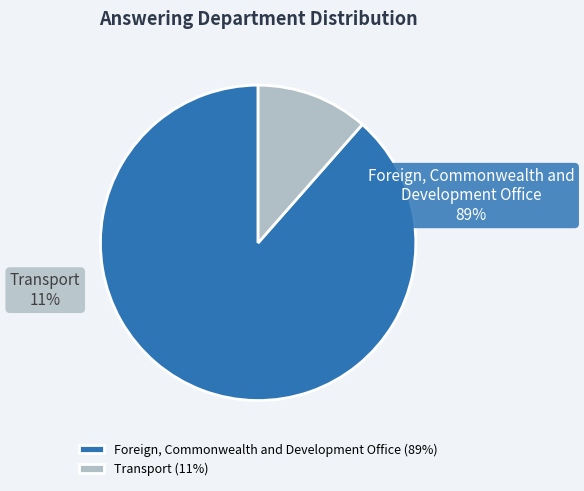

Is it true that Transport is 11% of the pie?

True